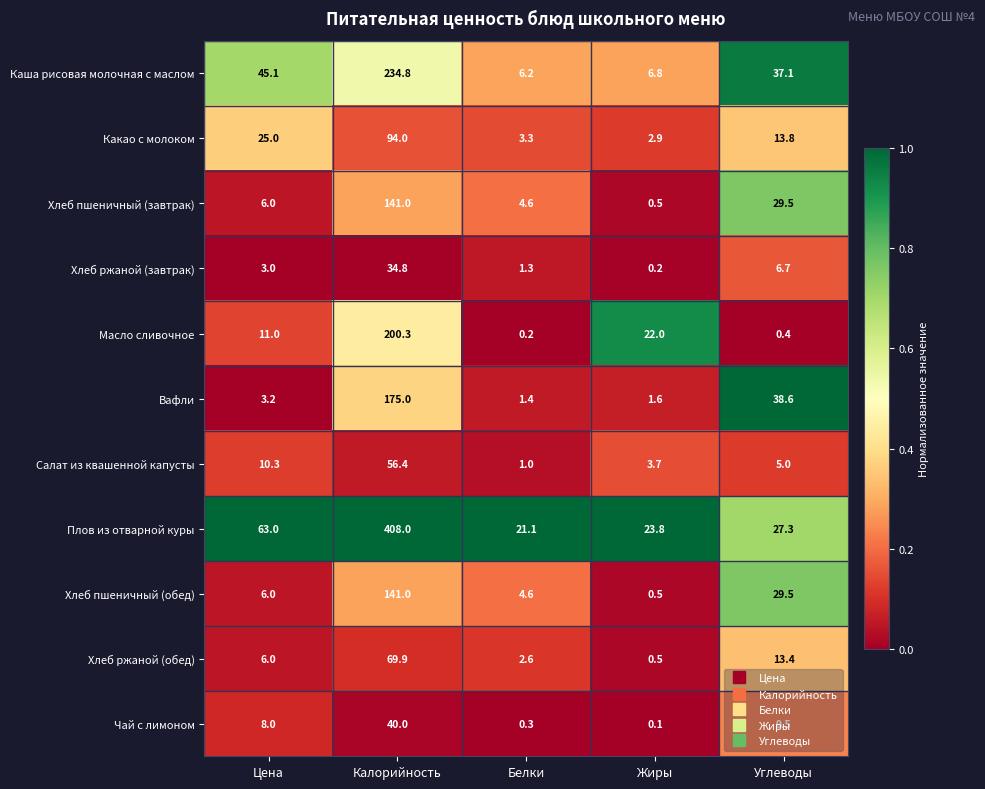

Is it true that Хлеб ржаной (обед) equals 18.4 at Углеводы?

False